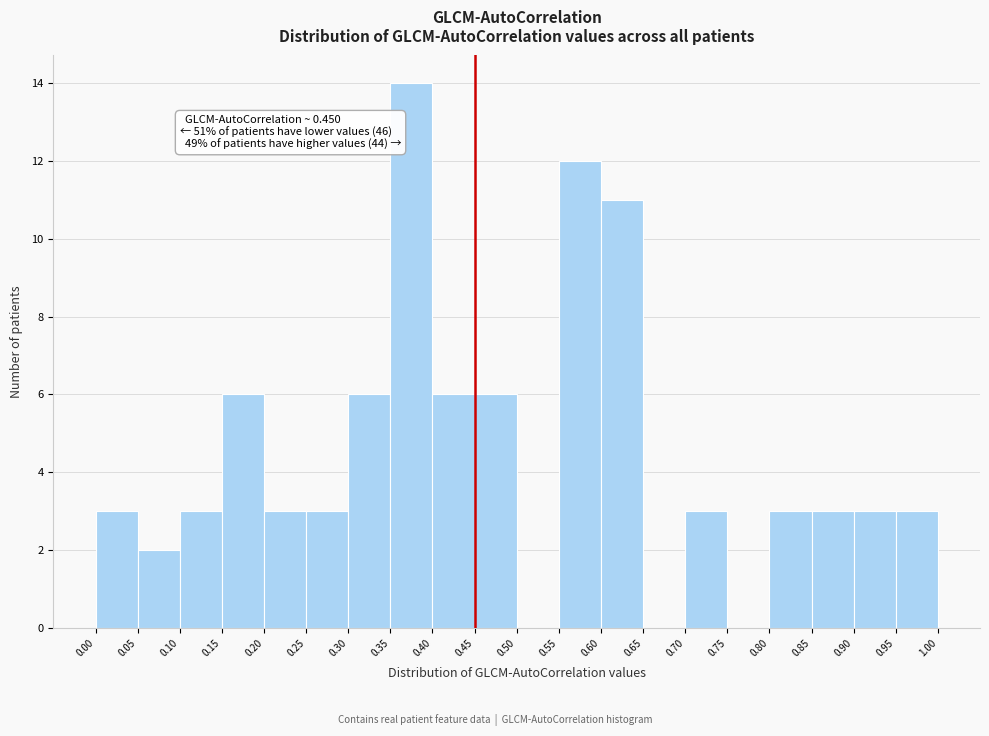

Which range on the x-axis has the tallest bar?

0.35 to 0.40